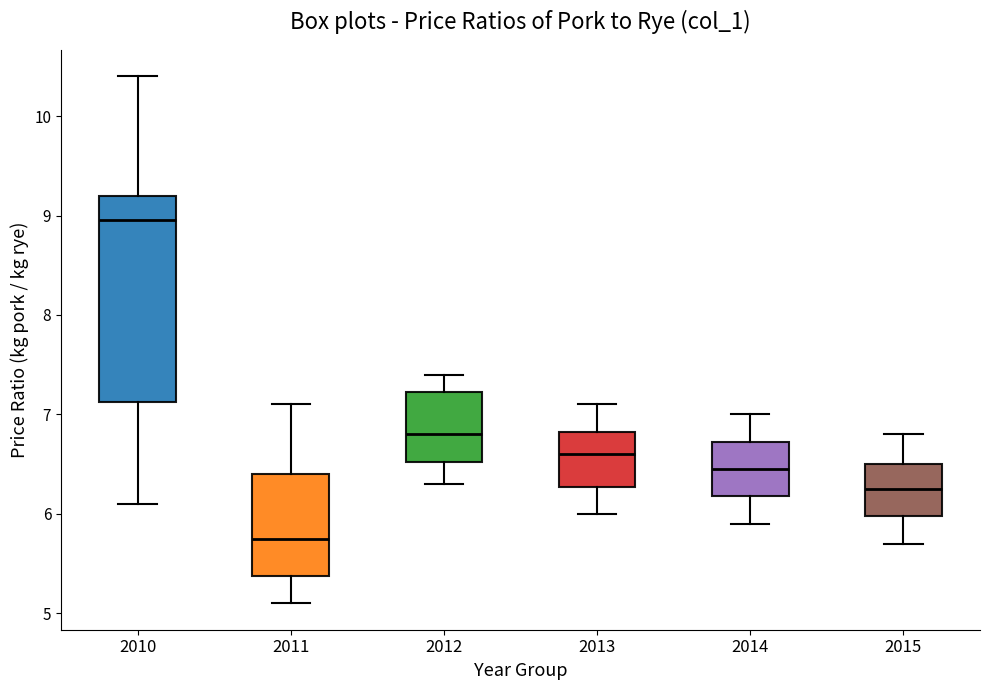

Where is the upper edge of the box at x = 2014 on the y-axis? The values are not printed on the chart, so give them approximately, as read against the axis.

6.7